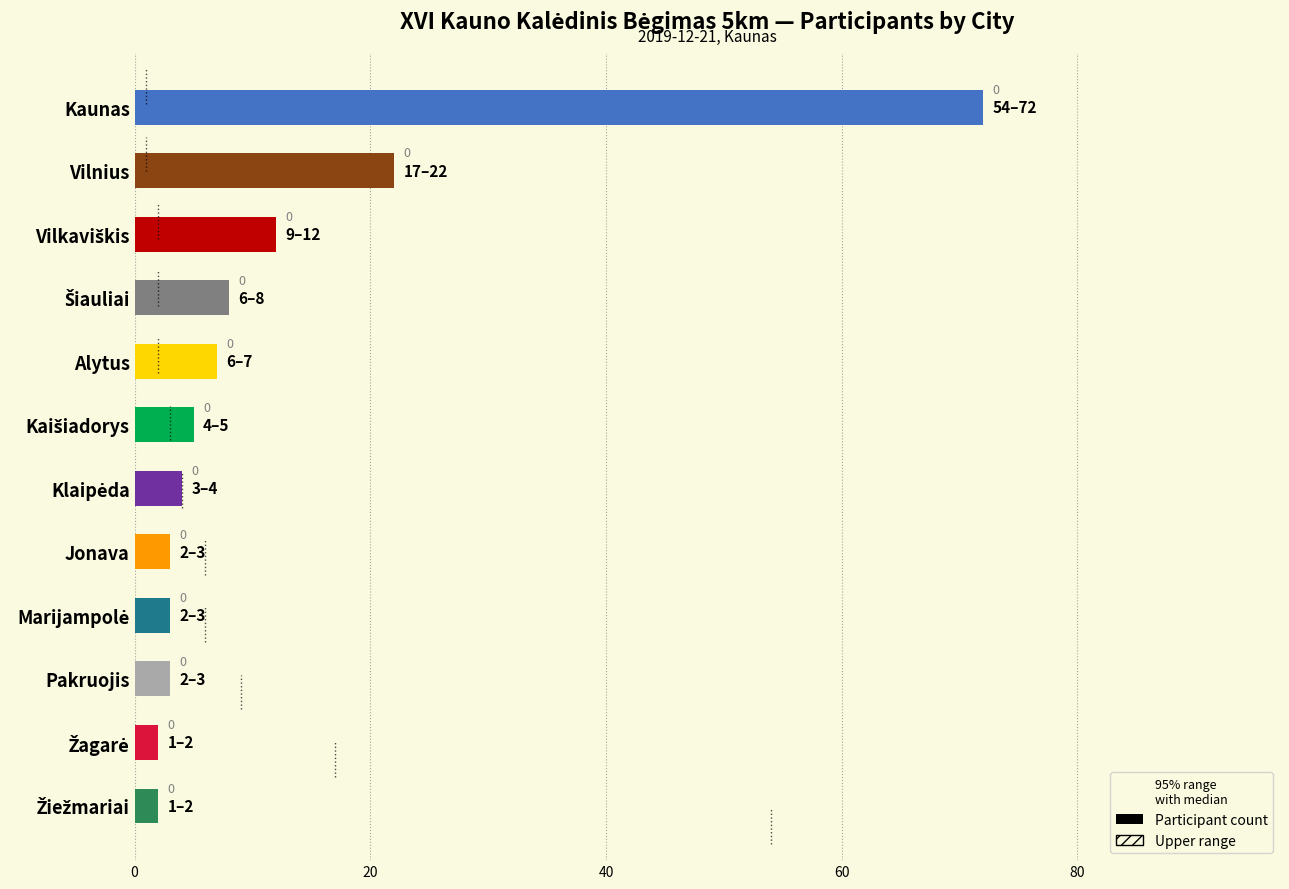

Which series has the widest spread of values?

Participant count